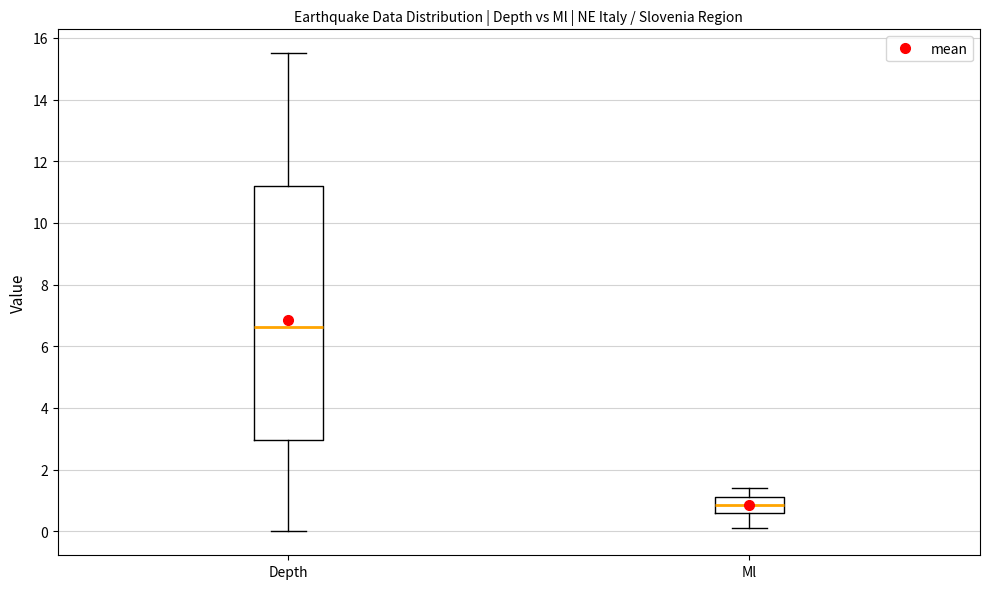

Which box is the tallest, from its lower edge to its upper edge?

Depth